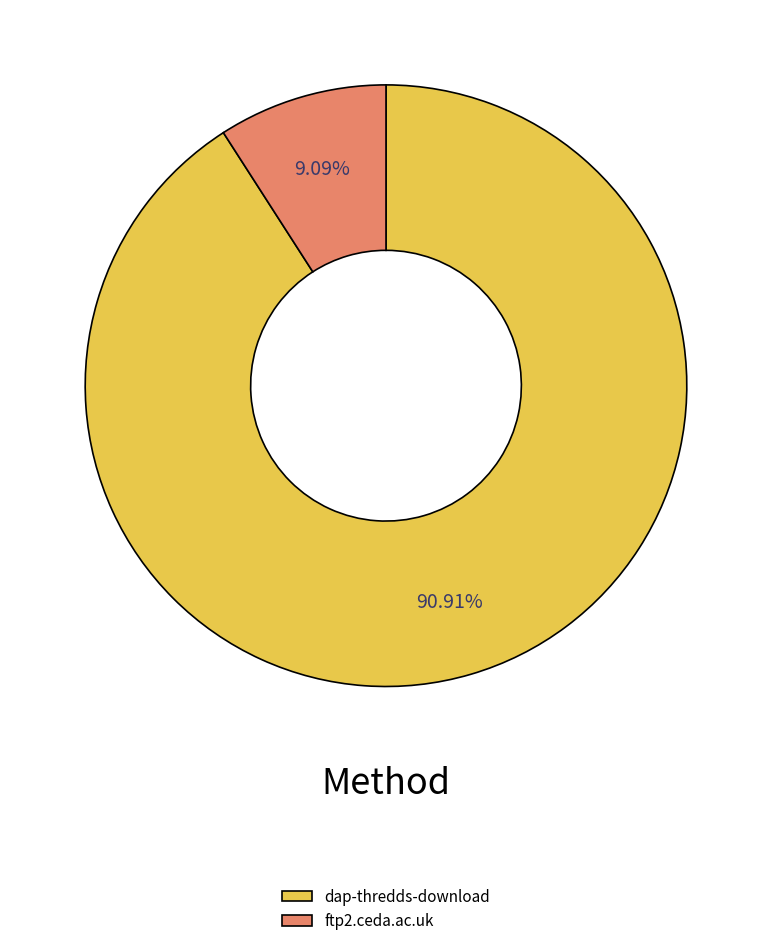

What is the smallest slice in the pie chart?

ftp2.ceda.ac.uk